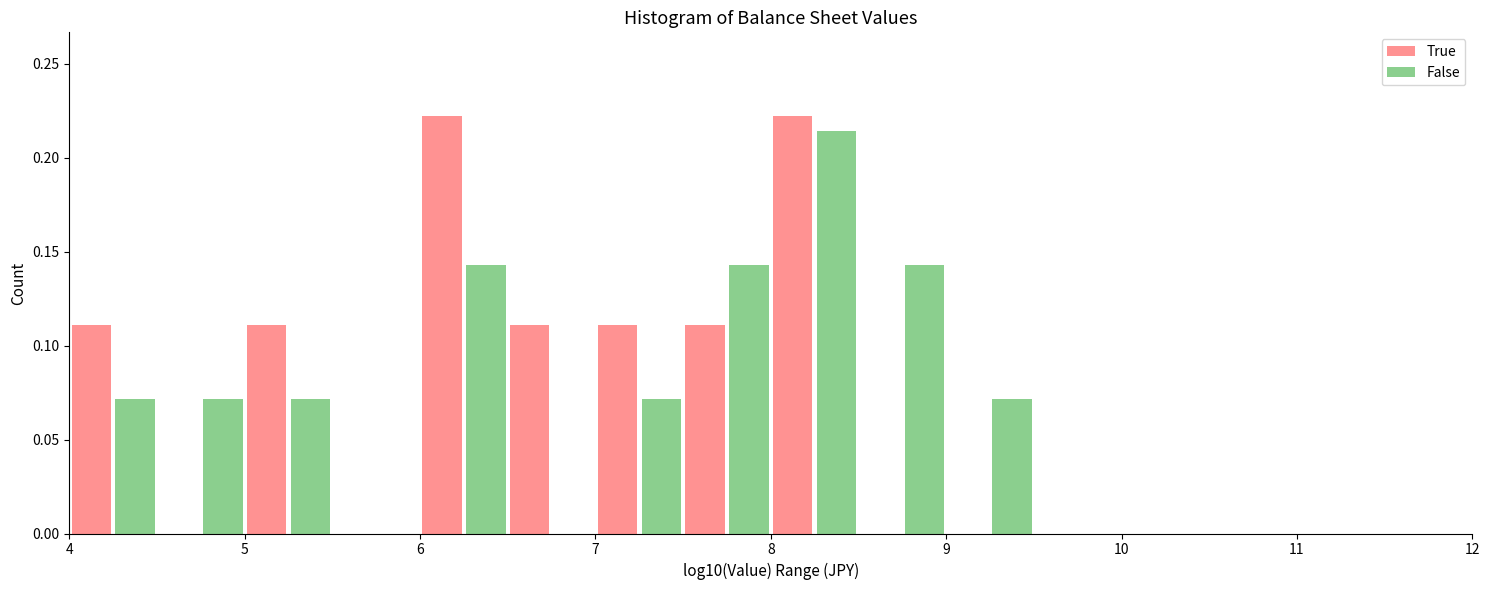

Reading left to right, list every range on the x-axis with the height of the bar of each series over it. The values are not printed on the chart, so give them approximately, as read against the axis.

4.0 to 4.5: False=0.110	True=0.070
4.5 to 5.0: False=0	True=0.070
5.0 to 5.5: False=0.110	True=0.070
5.5 to 6.0: False=0	True=0
6.0 to 6.5: False=0.220	True=0.145
6.5 to 7.0: False=0.110	True=0
7.0 to 7.5: False=0.110	True=0.070
7.5 to 8.0: False=0.110	True=0.145
8.0 to 8.5: False=0.220	True=0.215
8.5 to 9.0: False=0	True=0.145
9.0 to 9.5: False=0	True=0.070
9.5 to 10.0: False=0	True=0
10.0 to 10.5: False=0	True=0
10.5 to 11.0: False=0	True=0
11.0 to 11.5: False=0	True=0
11.5 to 12.0: False=0	True=0